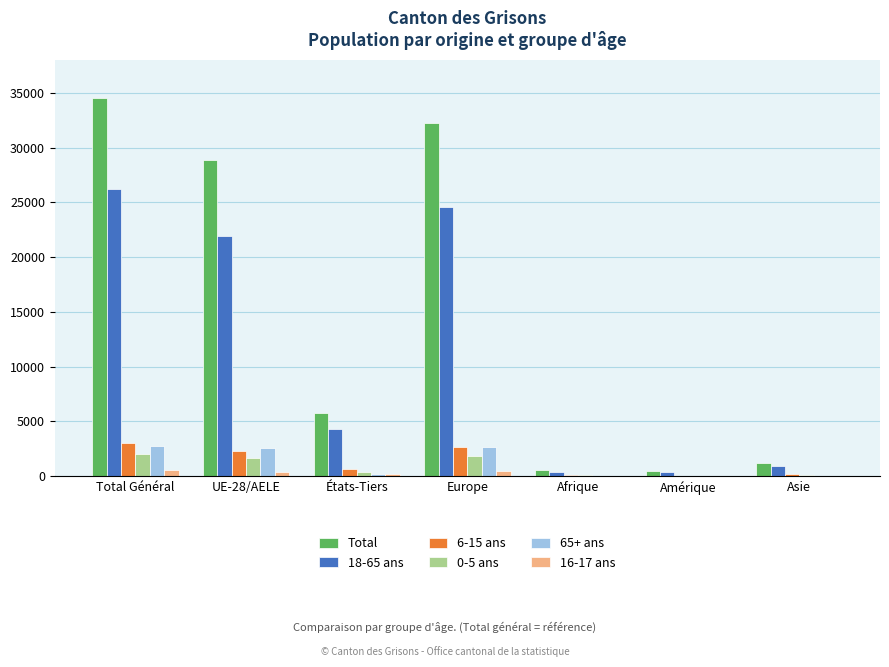

What is the greatest value displayed?

34551